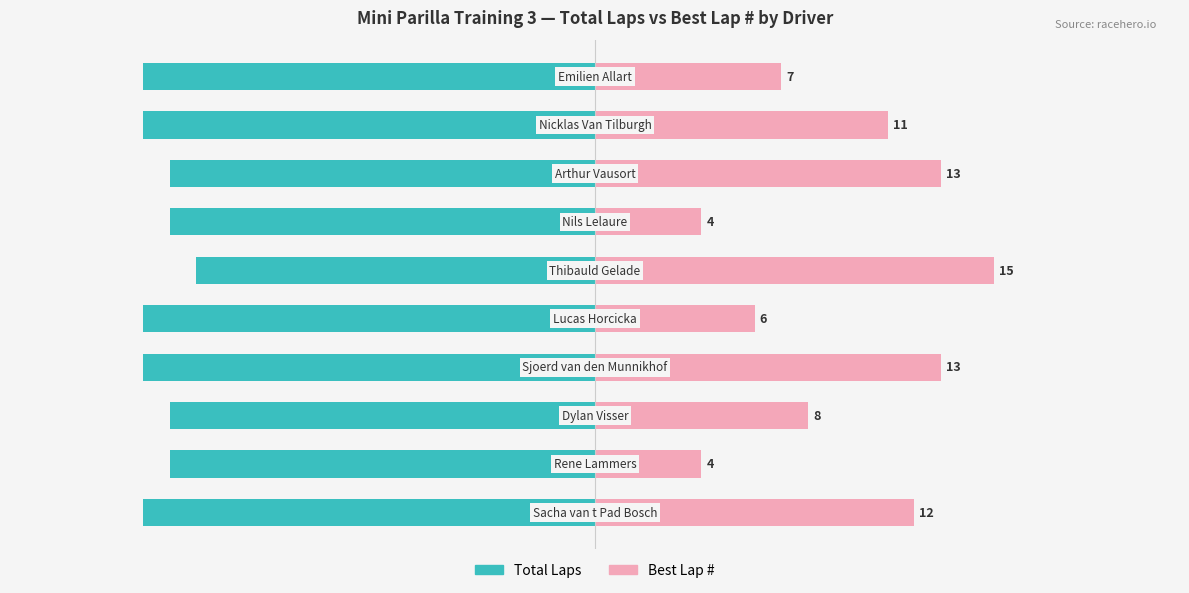

The value of Best Lap # at 0 is 15. True or false?

True